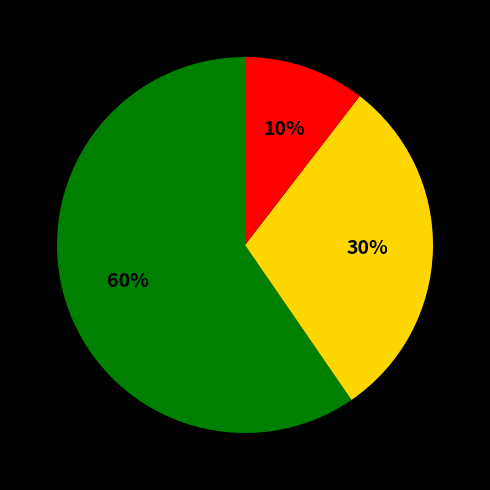

To the nearest percent, what is the average slice percentage?

33%